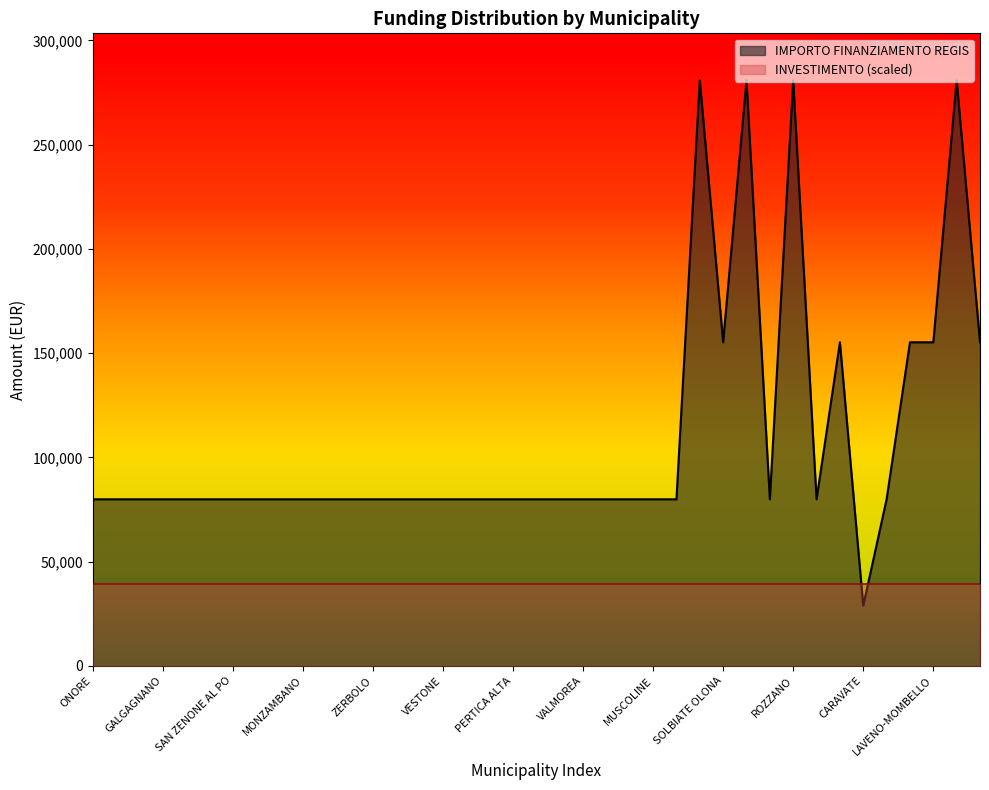

Reading left to right, list all the values displayed in this chart.

79922	79922	79922	79922	79922	79922	79922	79922	79922	79922	79922	79922	79922	79922	79922	79922	79922	79922	79922	79922	79922	79922	79922	79922	79922	79922	280932	155234	280932	79922	280932	79922	155234	28902	79922	155234	155234	280932	155234